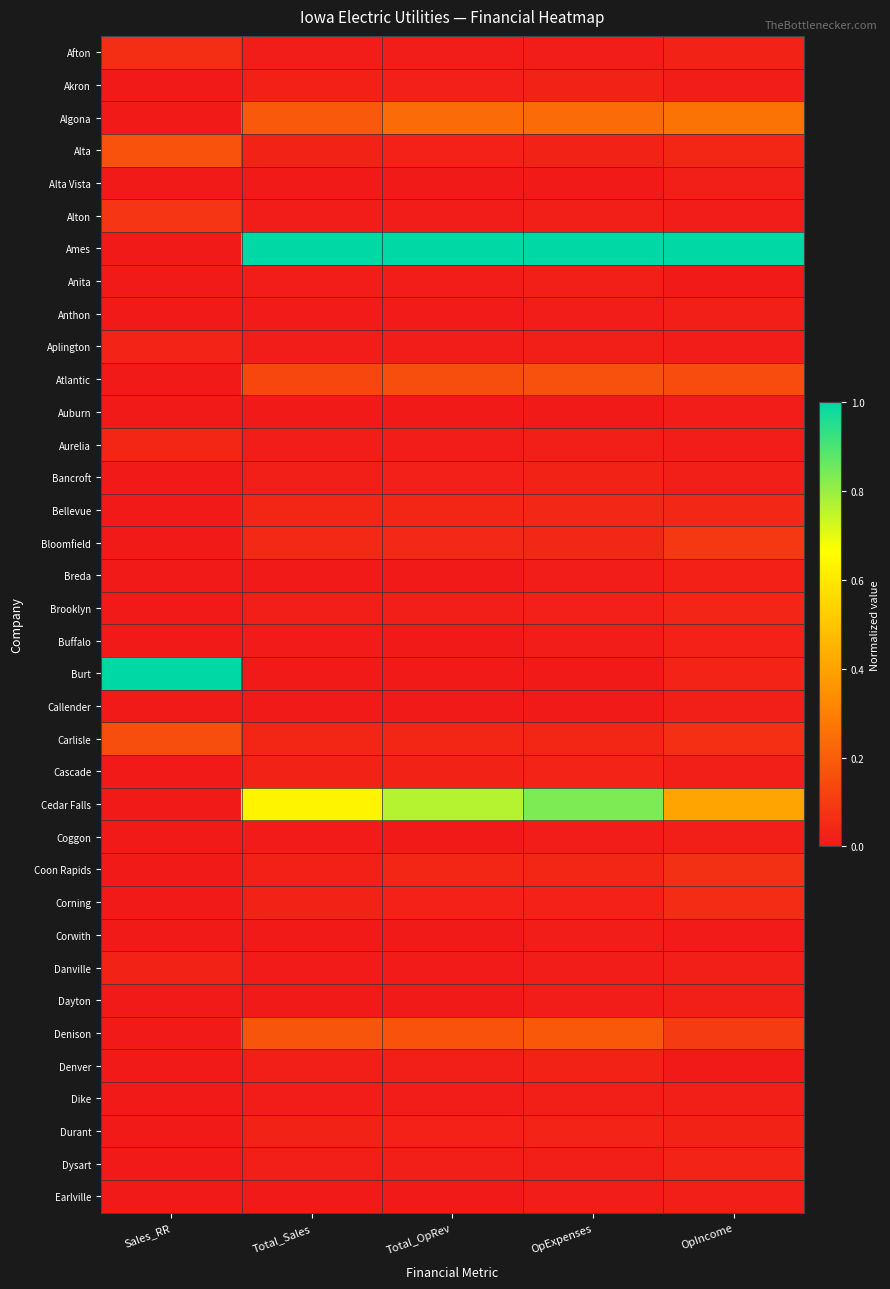

How many series are shown in this chart?

36